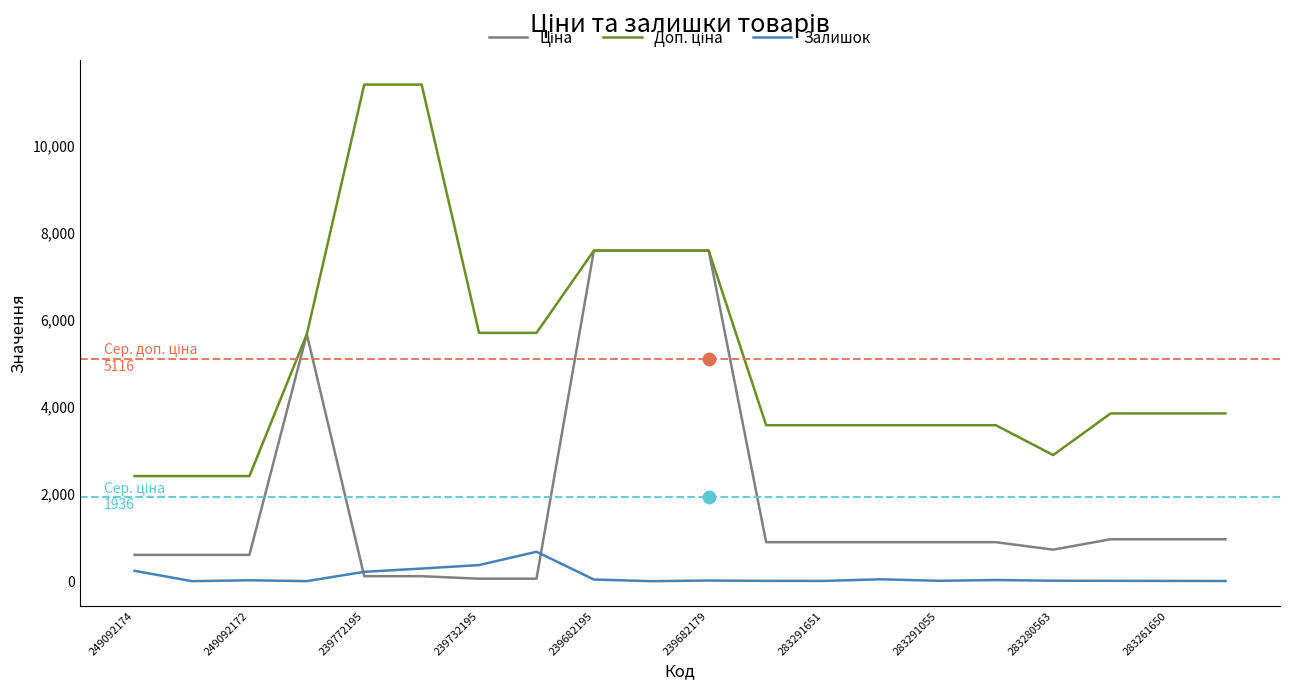

What are all the series names shown in the legend?

Ціна, Доп. ціна, Залишок